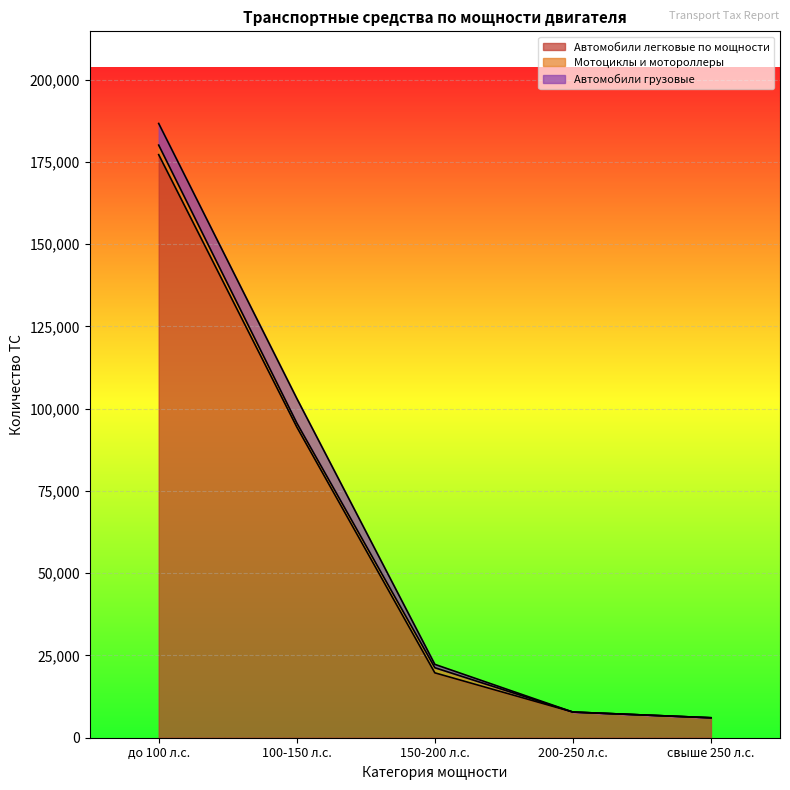

In Автомобили грузовые, how many points are higher than both neighbors (excluding endpoints)?

1